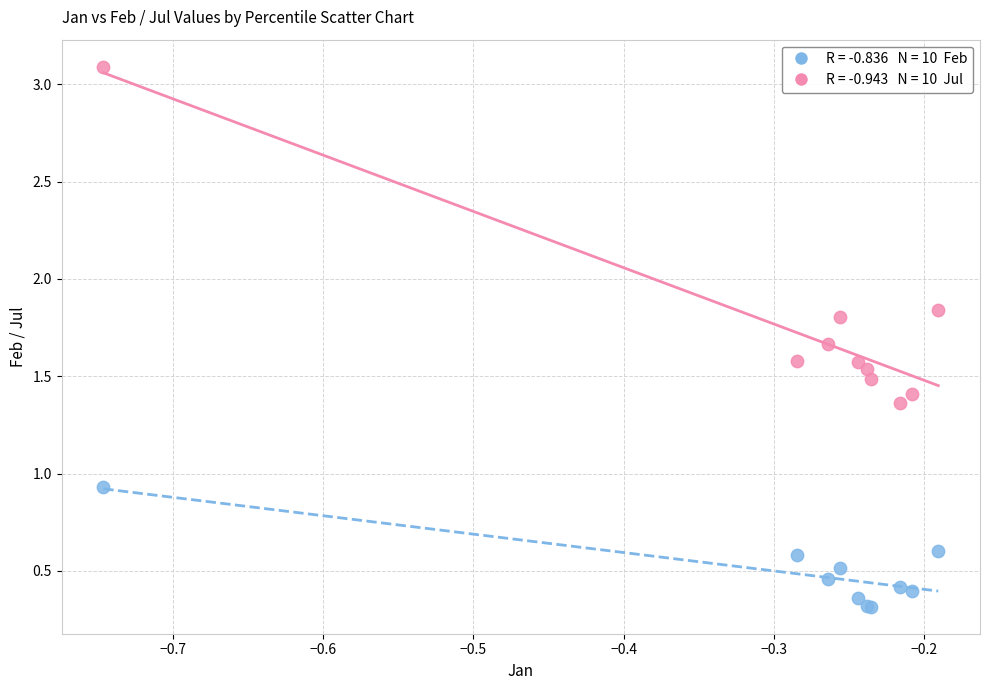

Across all series, what Y value is closest to 1?

0.9